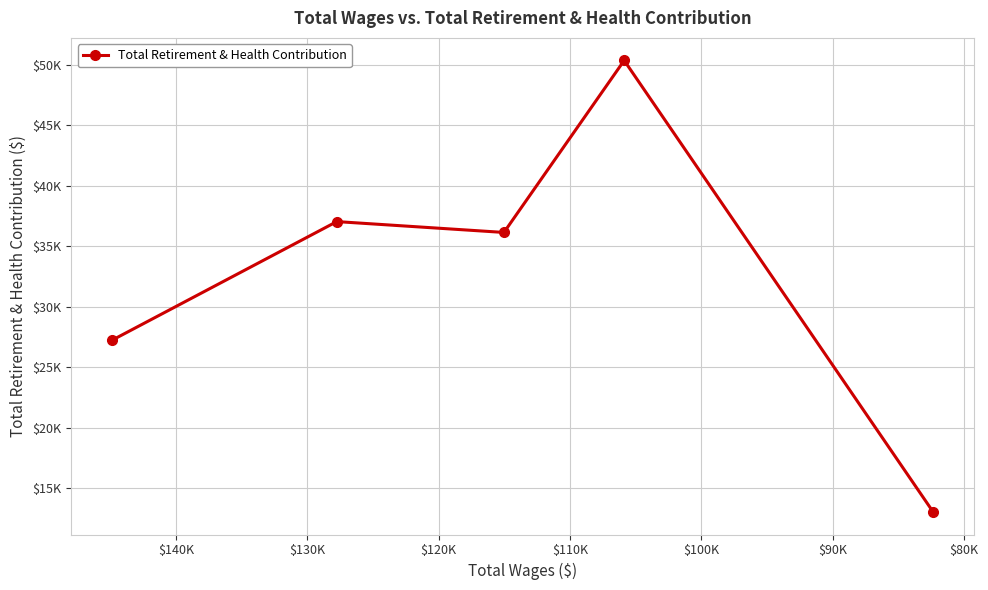

What is the difference between the second highest and minimum values?

23974